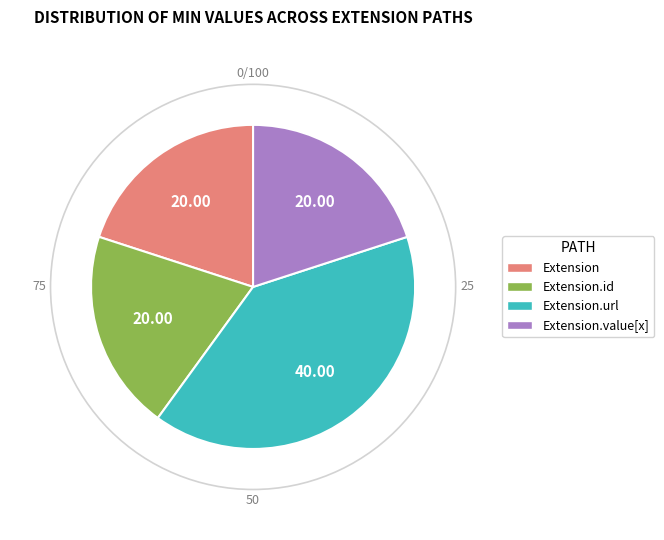

Does any single category account for the majority?

No